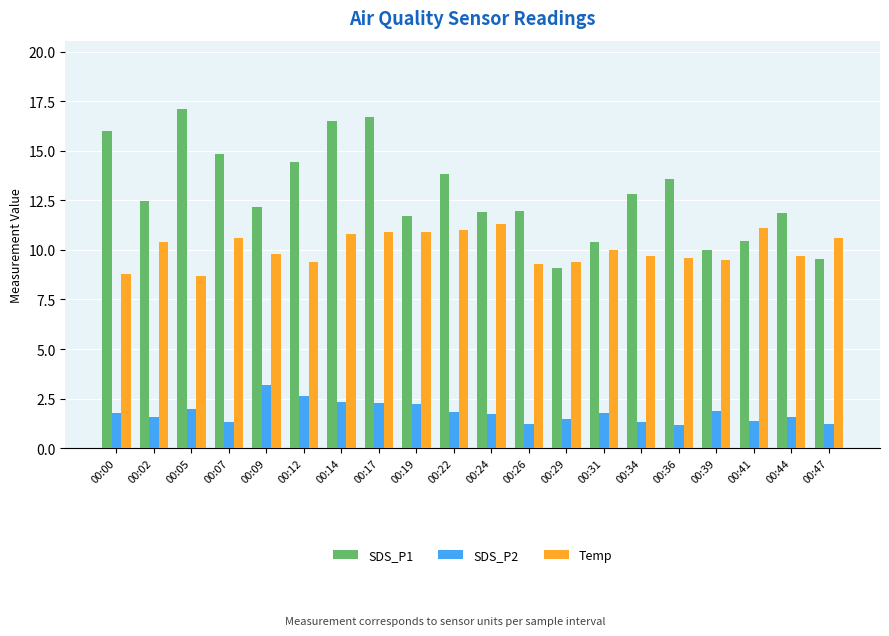

Is it true that Temp equals 15.9 at 00:12?

False